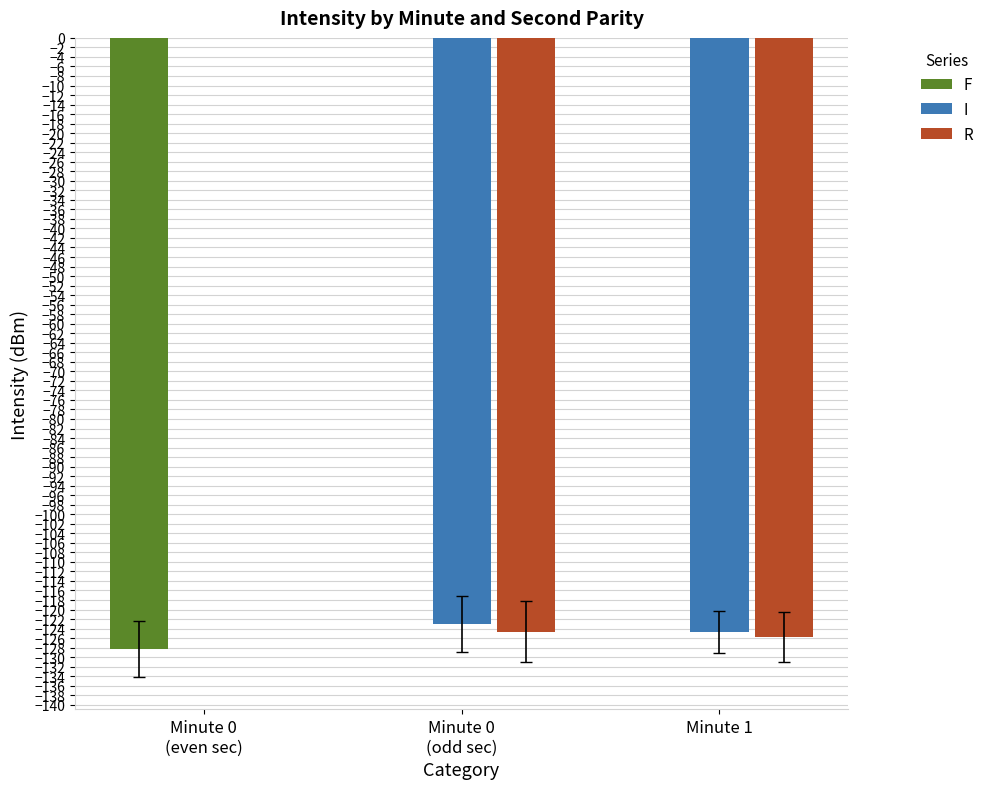

What is the average value of the R series?

-125.2